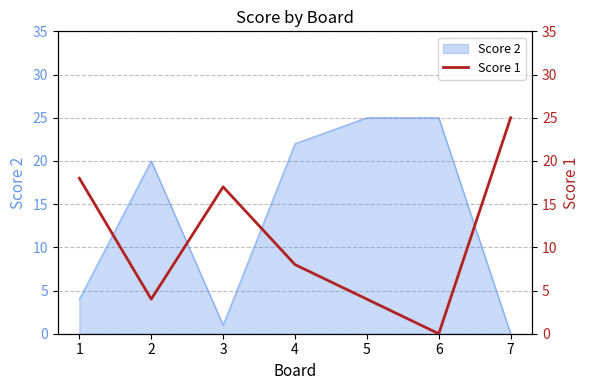

Which category has the lowest value in the Score 2 series?

7